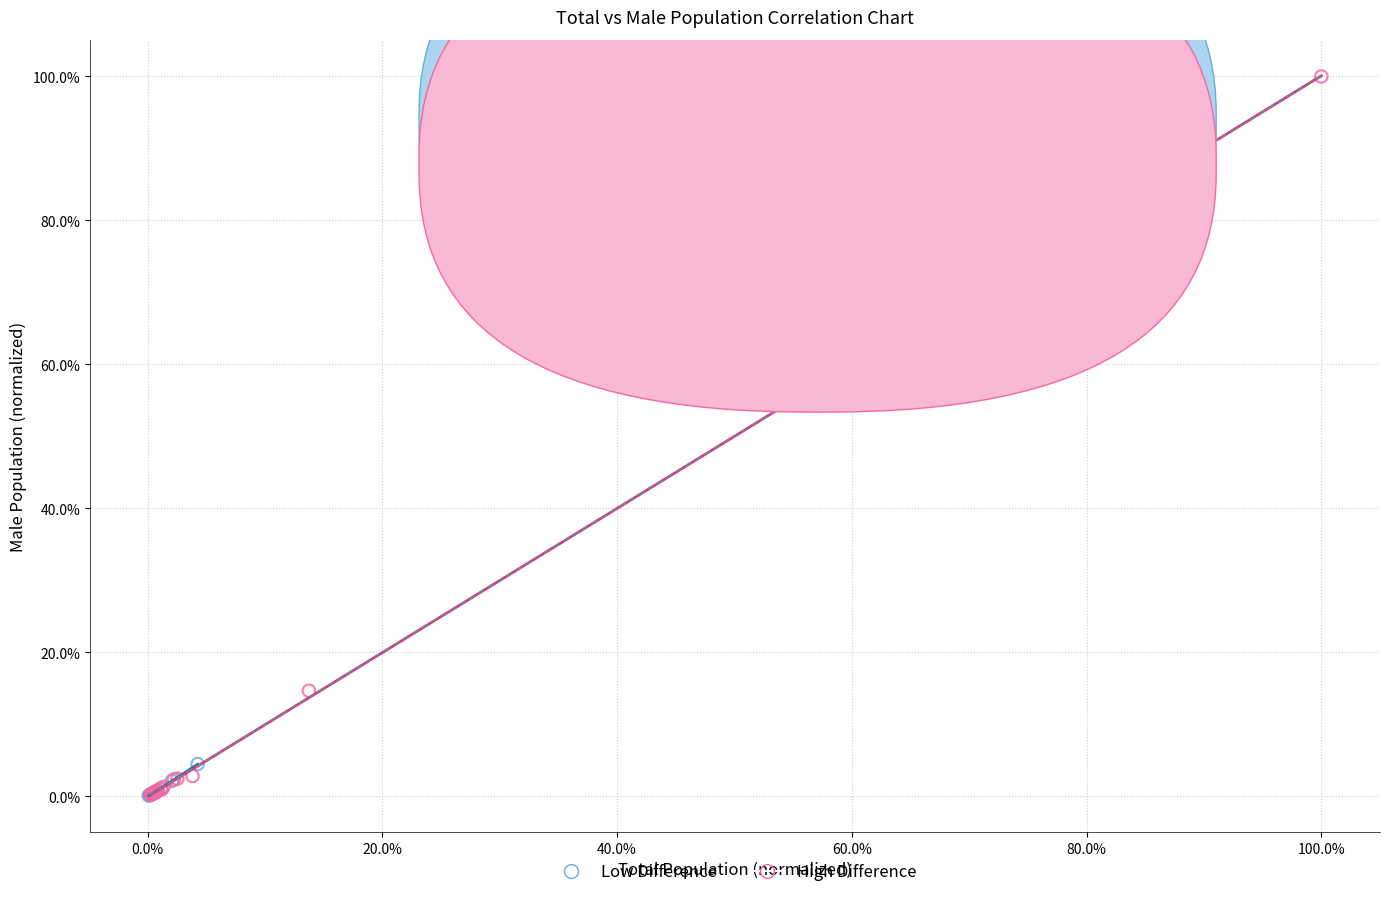

Which series has the largest Y range (max minus min)?

High Difference